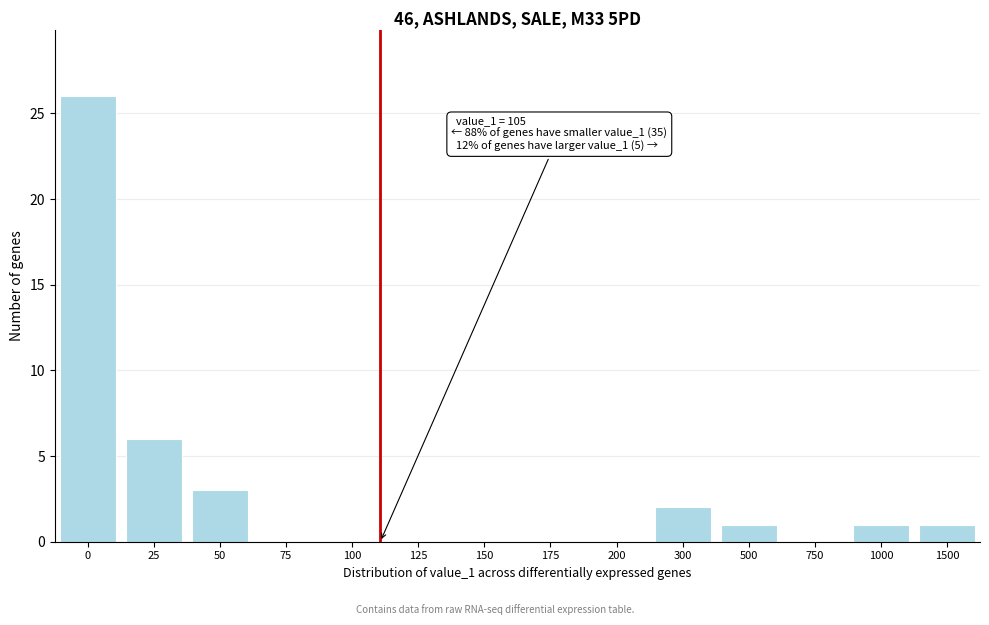

Reading left to right, list all the values displayed in this chart.

0=26	25=6	50=3	75=0	100=0	125=0	150=0	175=0	200=0	300=2	500=1	750=0	1000=1	1500=1